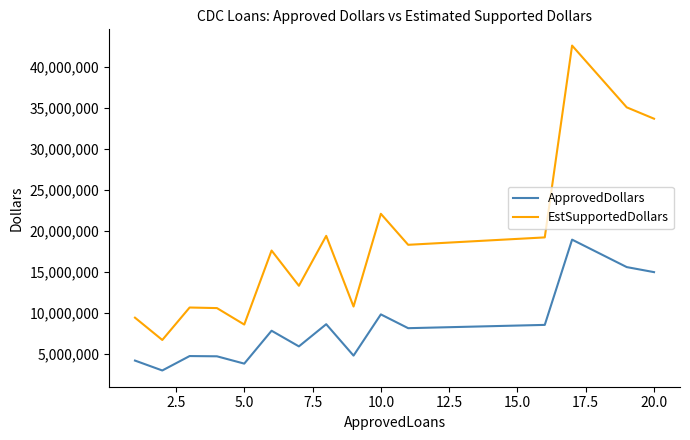

List the series in order of their overall mean, lowest first.

ApprovedDollars, EstSupportedDollars